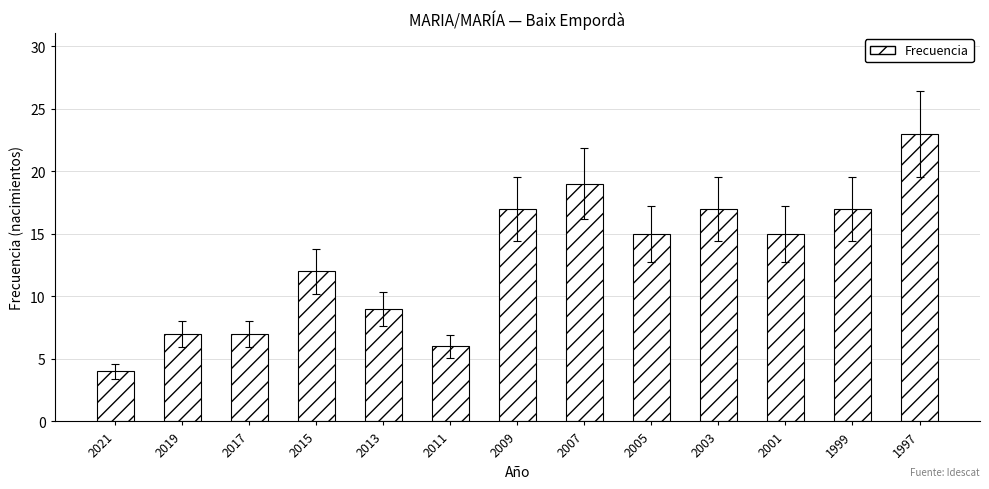

How many series are shown in this chart?

1